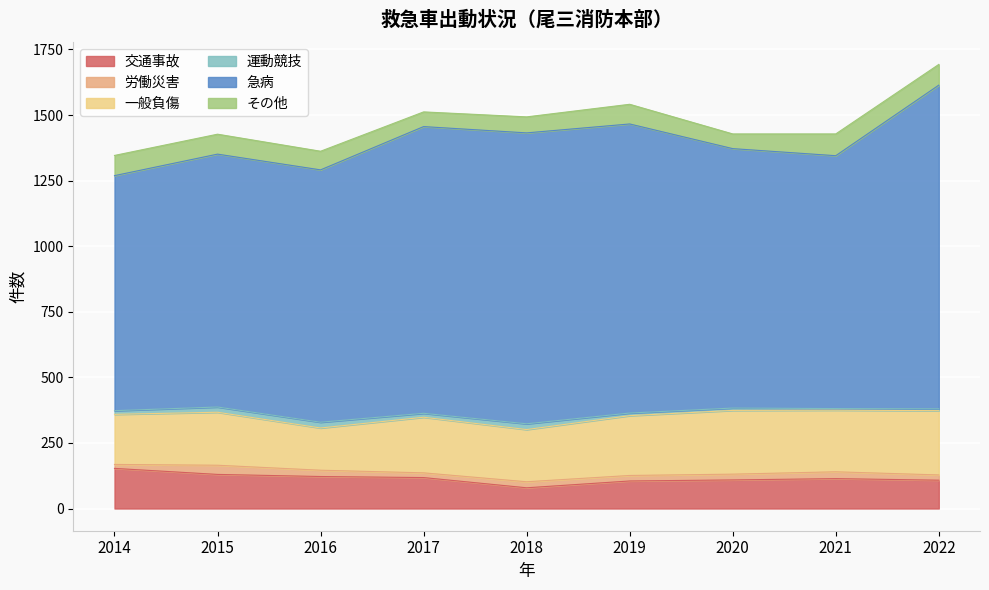

List the labels in order of その他 value, smallest first.

2017, 2020, 2018, 2016, 2019, 2015, 2014, 2022, 2021